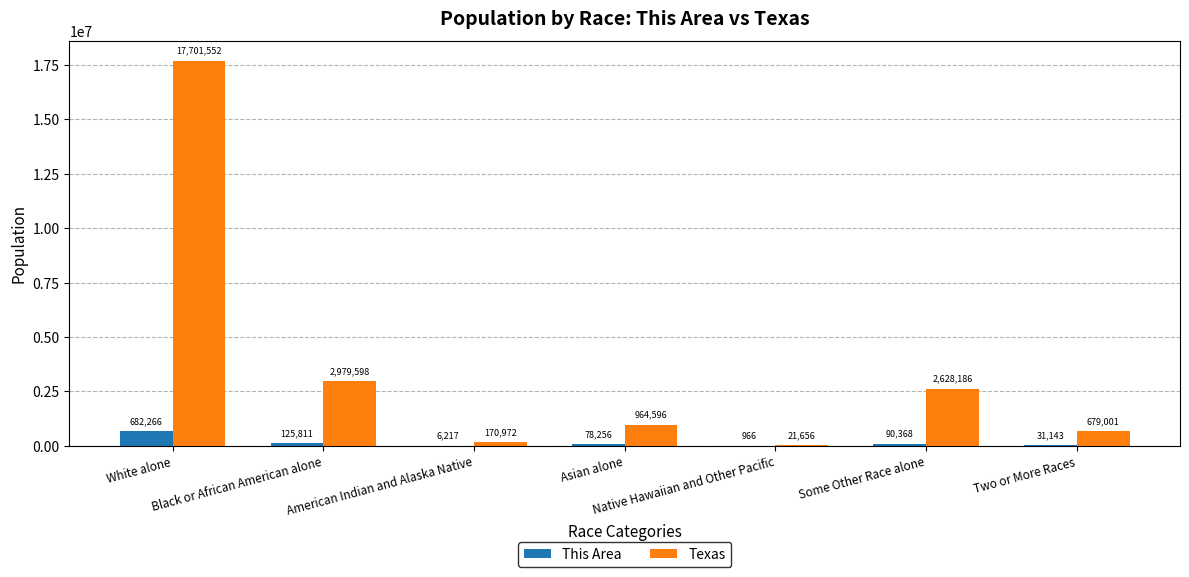

At which label is Texas closest to 8861604?

Black or African American alone